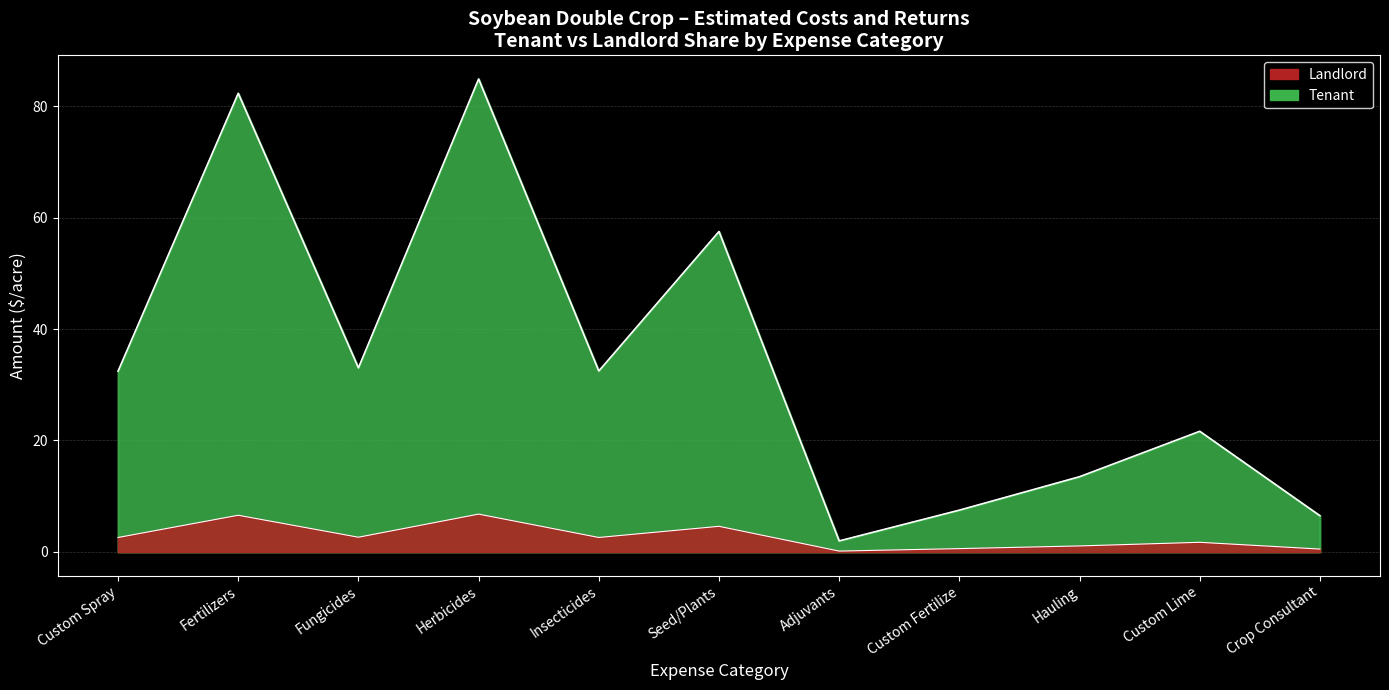

What is the average value of the tenant_share series?

2.7